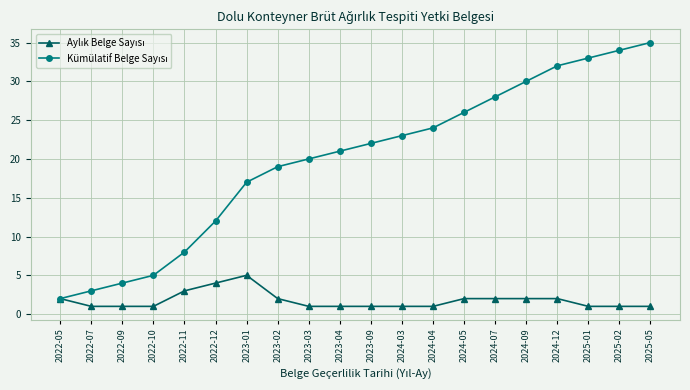

What is the label of the 2nd point from the left?

2022-07